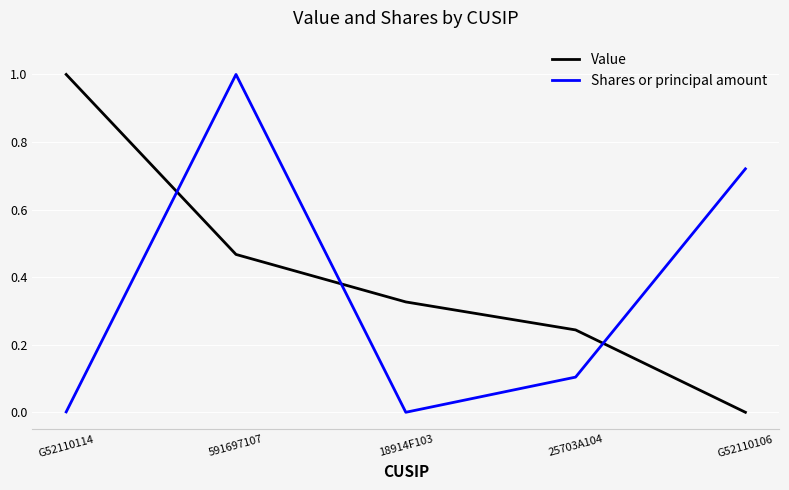

Which series changed the most between G52110114 and 25703A104?

Value